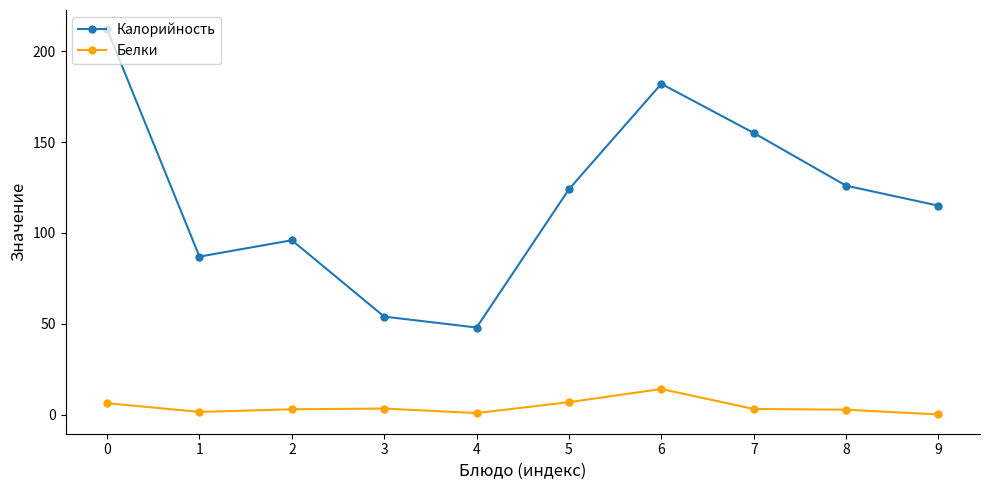

Is it true that Калорийность equals 97.3 at 6?

False